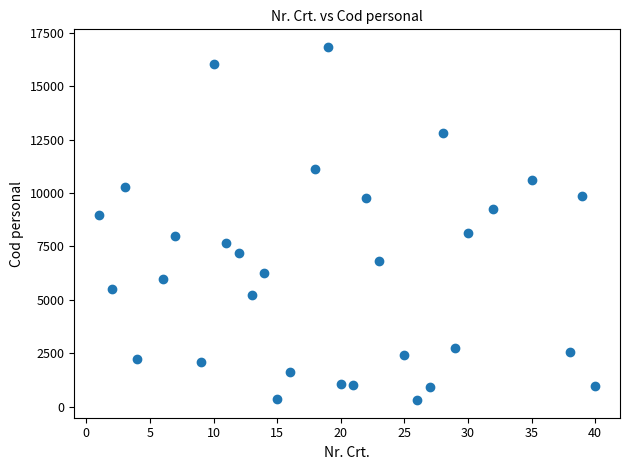

What is the range of Y values (max minus min)?

16523